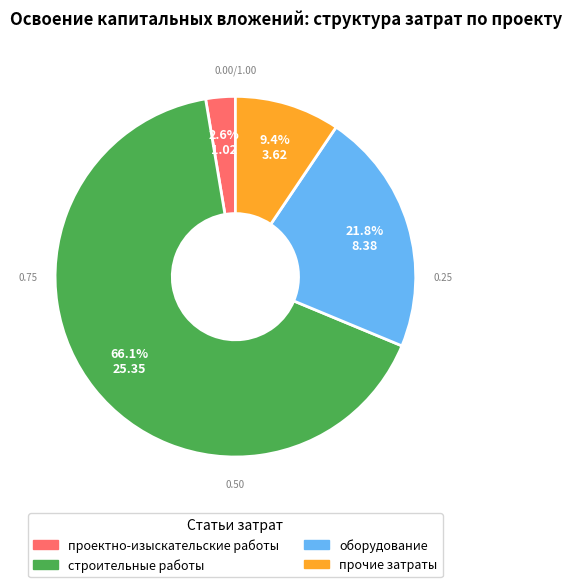

To the nearest percent, what percentage of the pie is оборудование?

22%